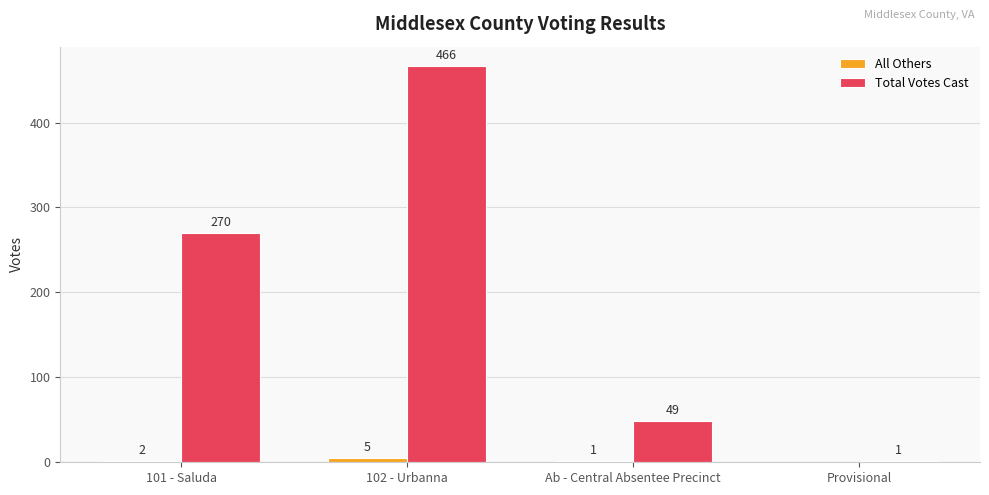

Which series has the largest range (max minus min)?

Total Votes Cast